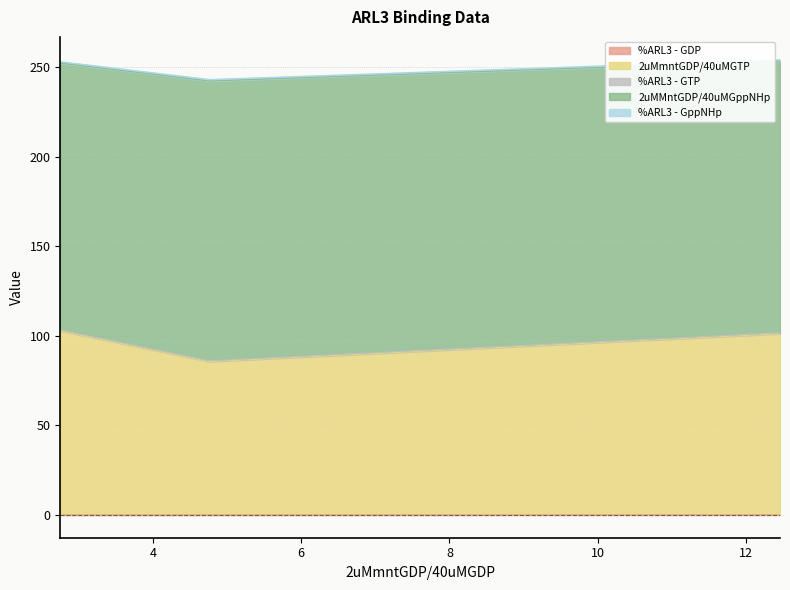

What is the label of the 2nd point from the right?

4.764331210191083